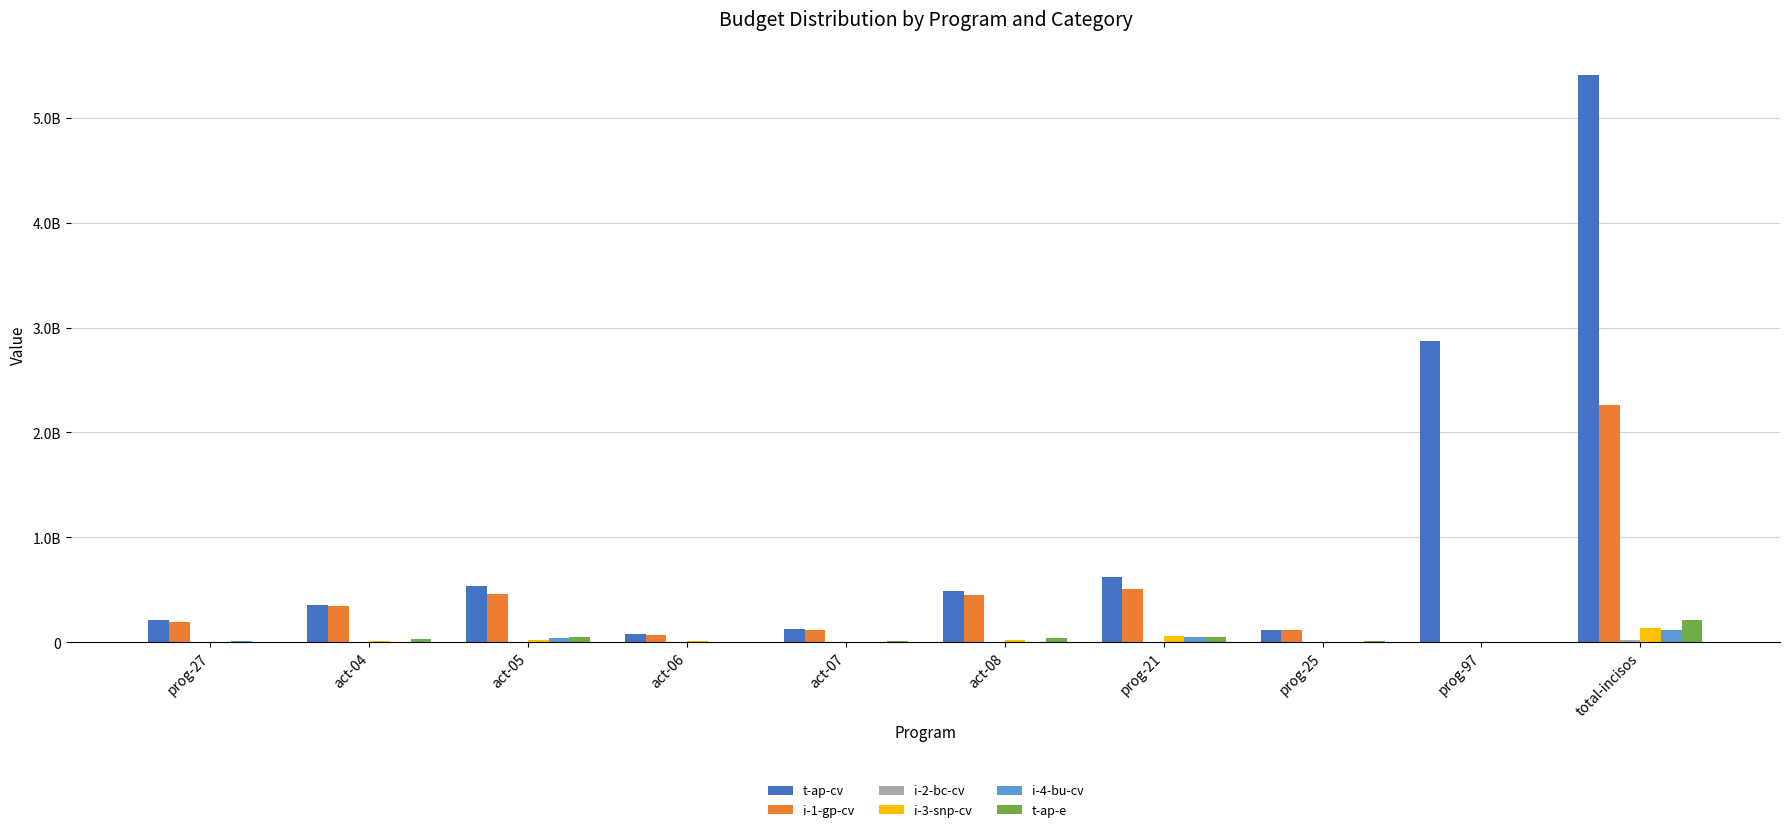

What is the value of the t-ap-e bar at the 6th from the left?

42618151